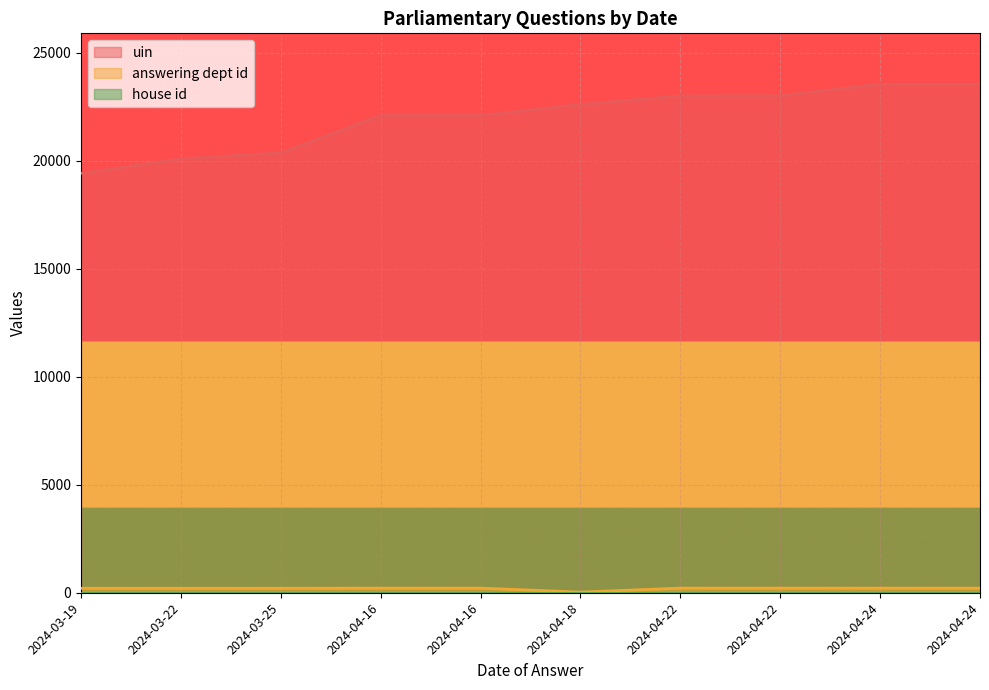

The value of uin at 2024-03-25 is 8402. True or false?

False